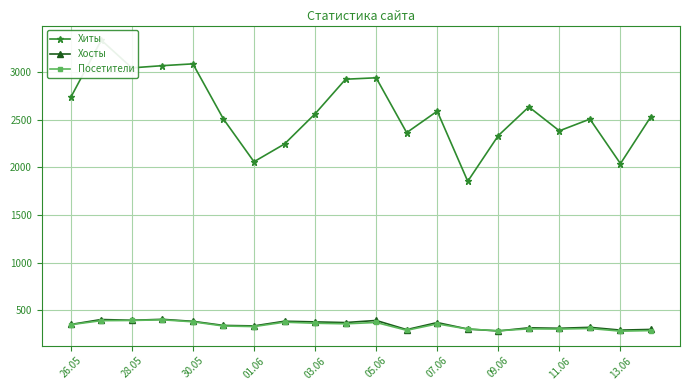

The value of Посетители at 03.06 is 365. True or false?

True